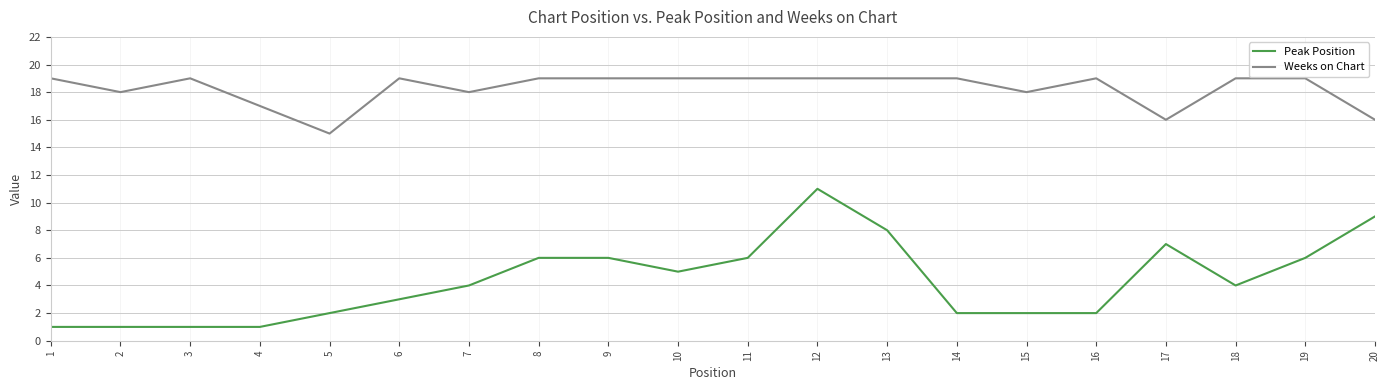

At which label is Weeks on Chart closest to 17?

4